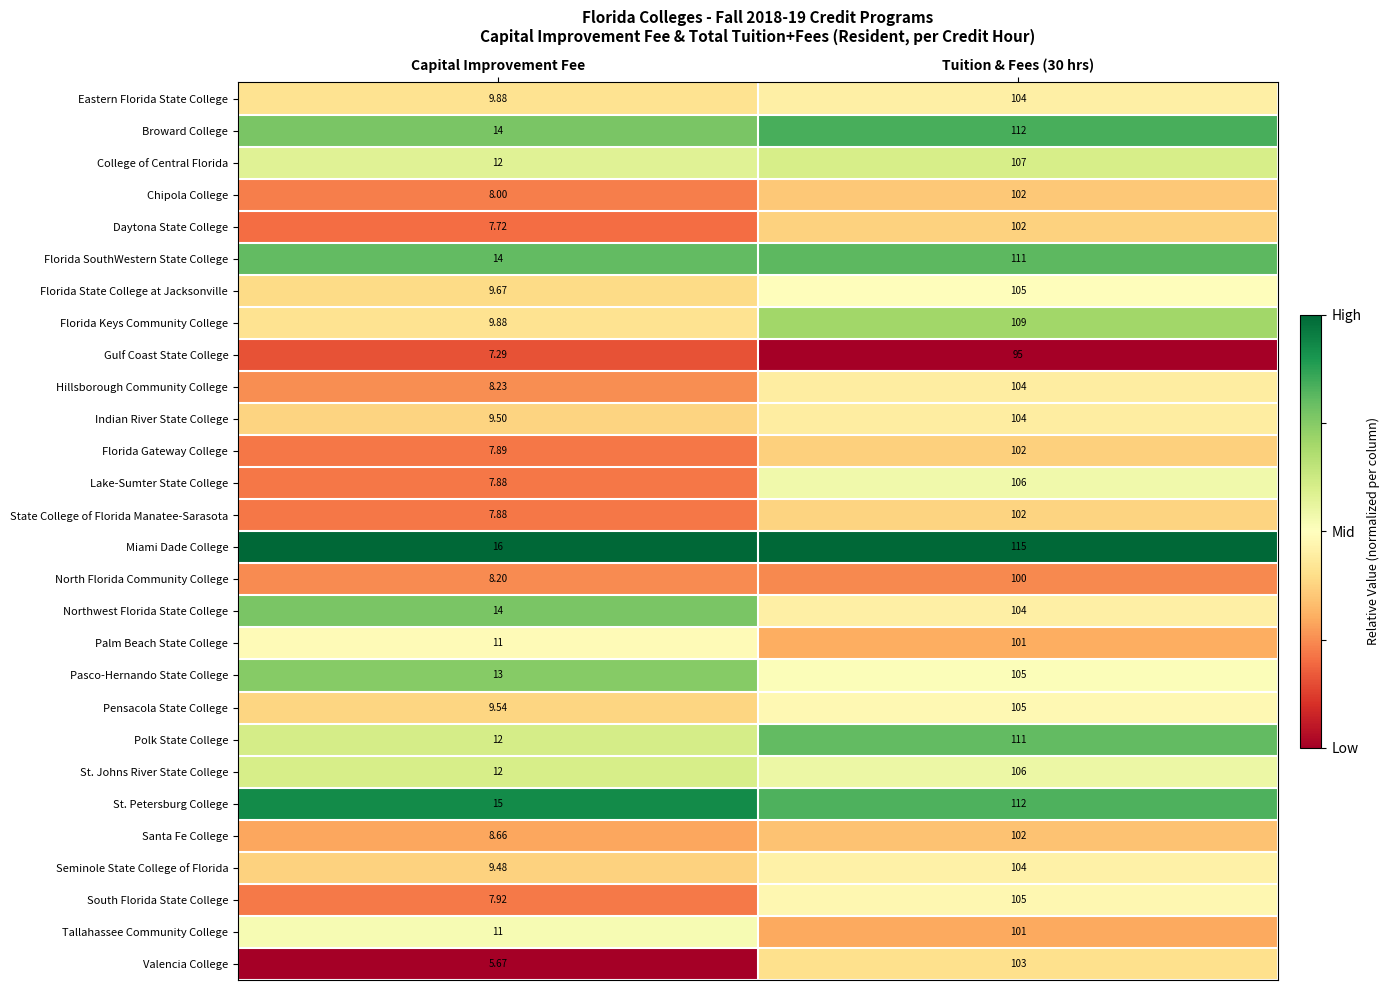

Between Capital Improvement Fee and Tuition & Fees (30 hrs), which series saw the biggest shift?

Florida Keys Community College